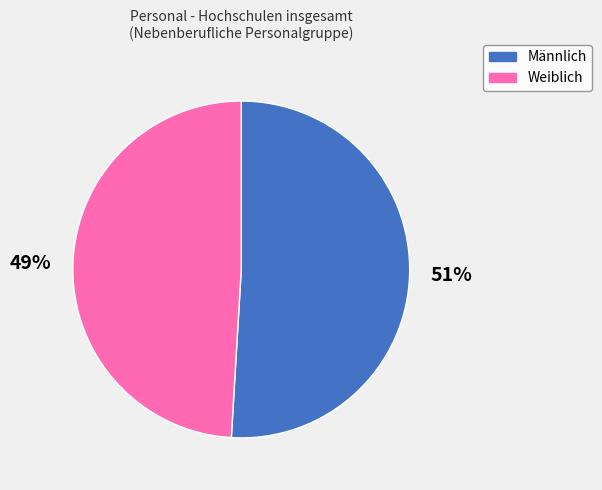

To the nearest percent, what is the average slice percentage?

50%